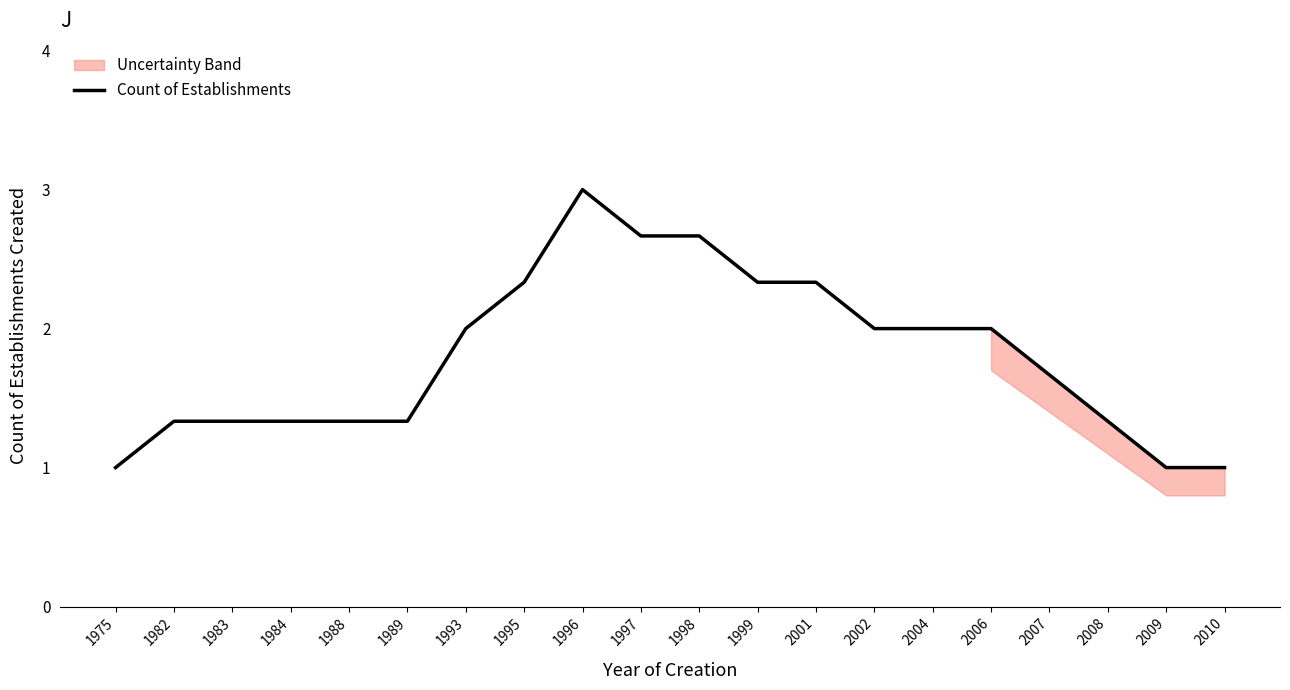

List the labels in order of value, largest first.

1996, 1997, 1998, 1995, 1999, 2001, 1993, 2002, 2004, 2006, 2007, 1982, 1983, 1984, 1988, 1989, 2008, 1975, 2009, 2010